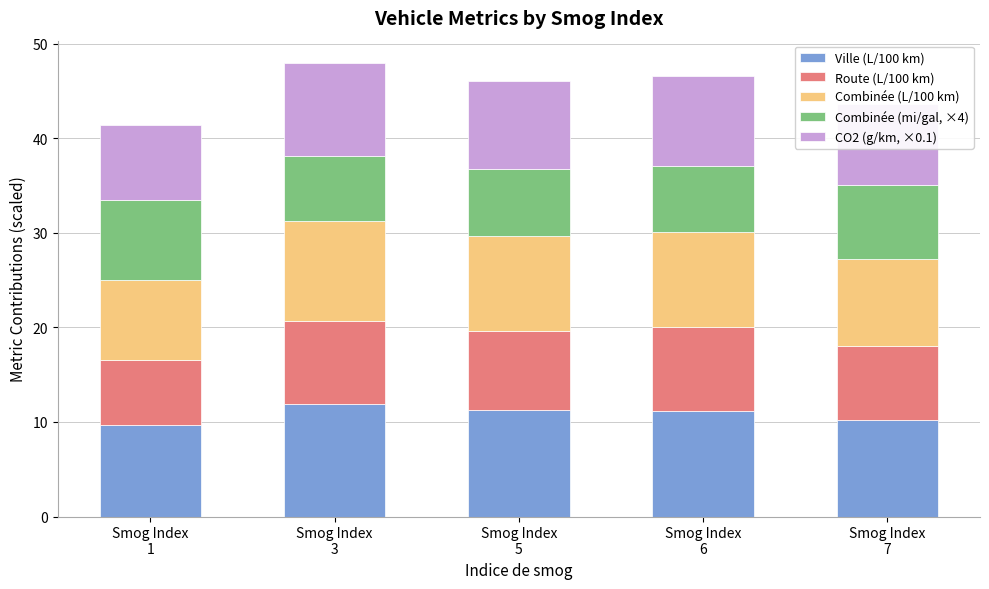

What is the highest value of the Ville (L/100 km) series?

11.9